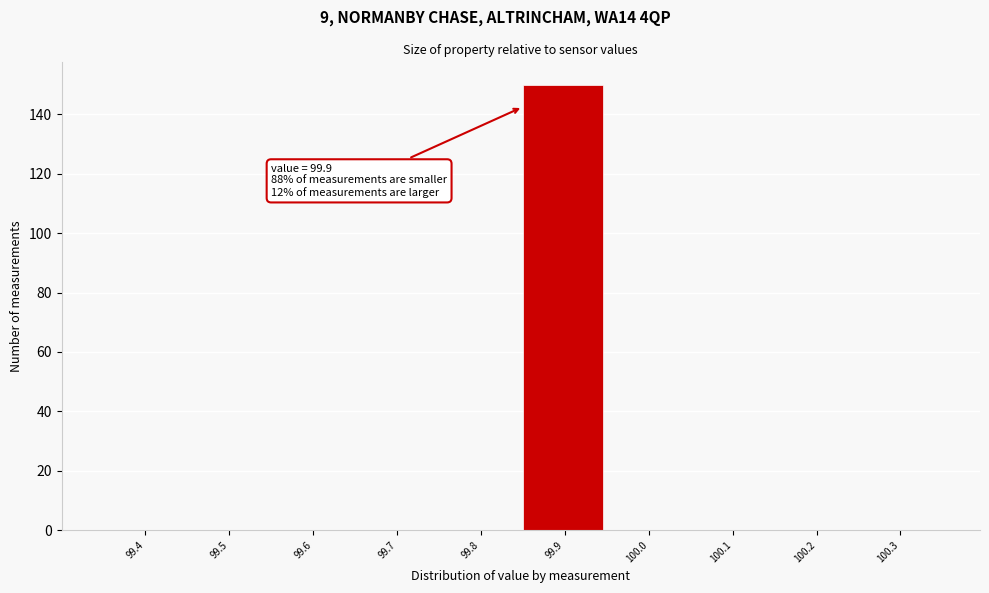

Reading left to right, what are all the values shown in this chart?

99.4=0	99.5=0	99.6=0	99.7=0	99.8=0	99.9=150	100.0=0	100.1=0	100.2=0	100.3=0